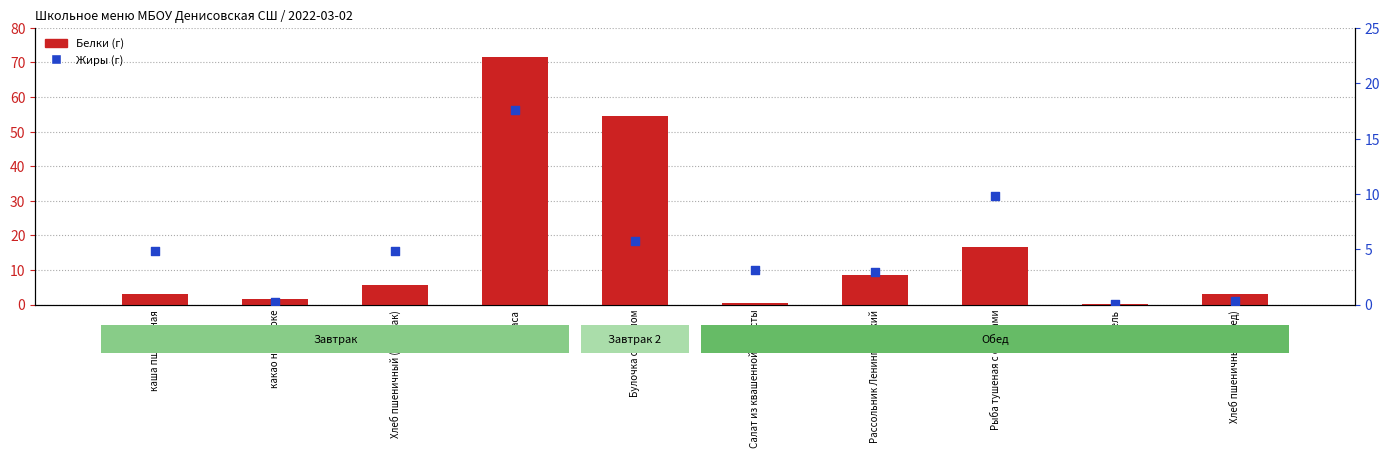

At which category is the sum across all series the highest?

колбаса